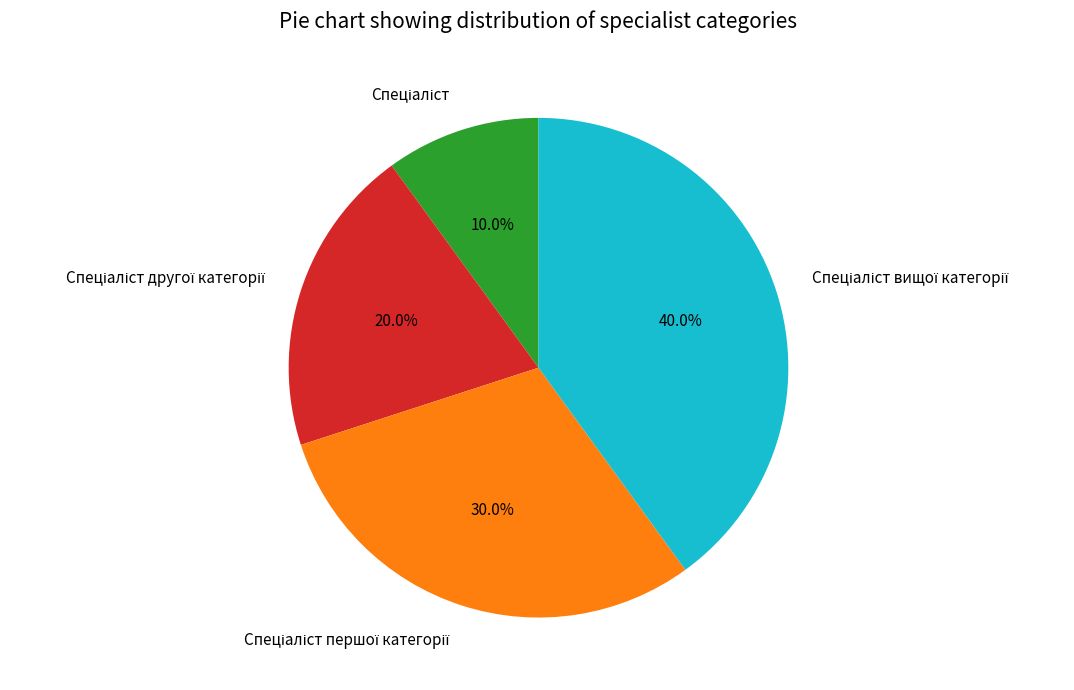

Does any single category account for the majority?

No